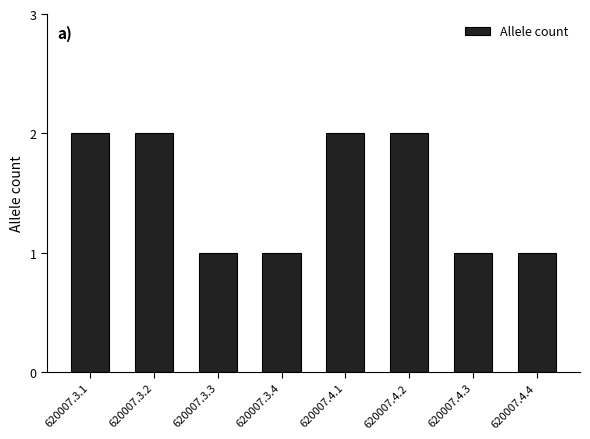

The chart shows a value of 1 at 620007.4.3. True or false?

True